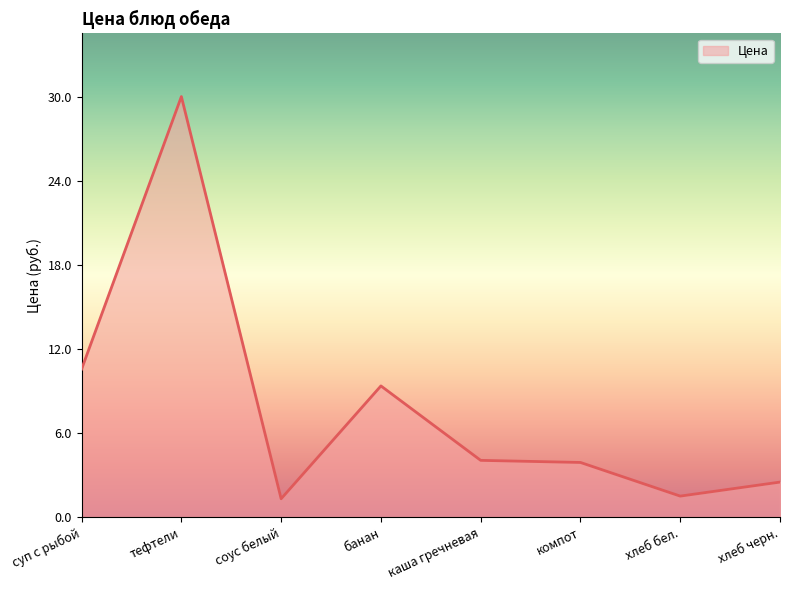

What position from the left is соус белый?

3